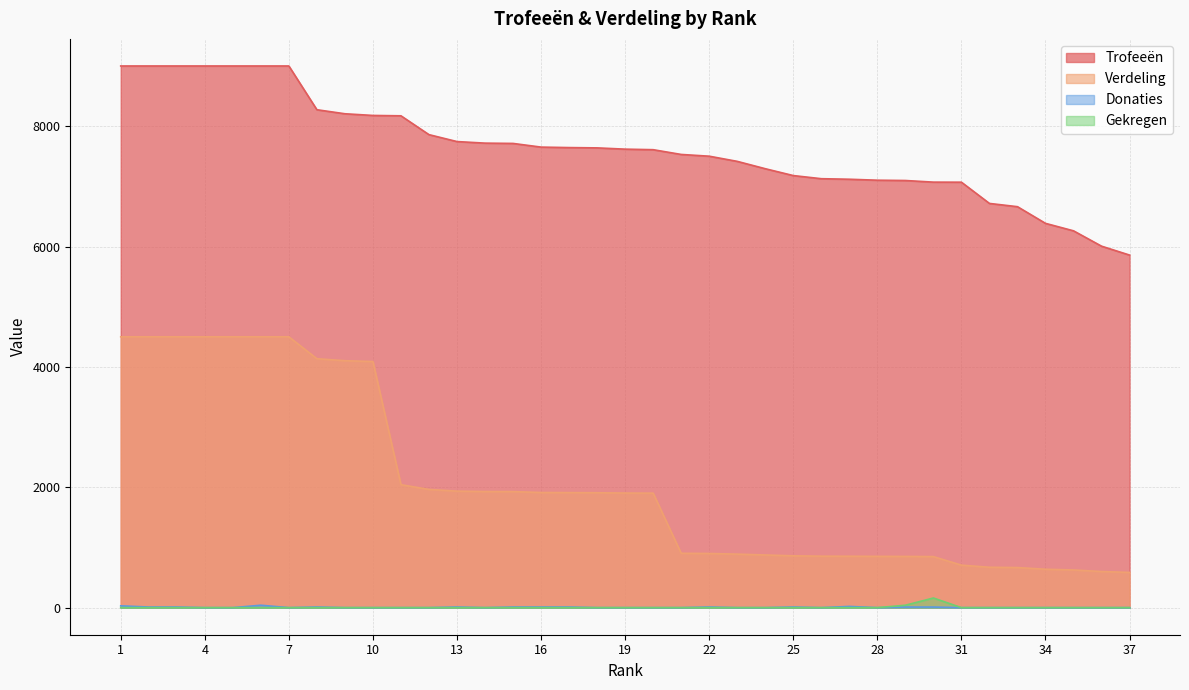

How many values in the Trofeeën series exceed 7618?

18